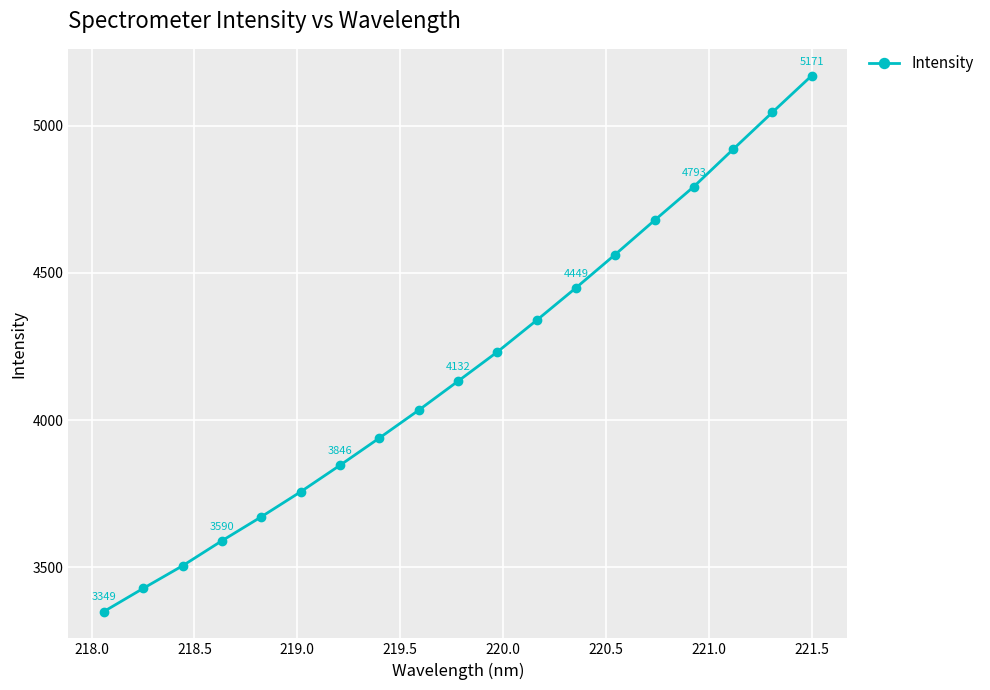

What is the maximum value shown in the chart?

5170.6